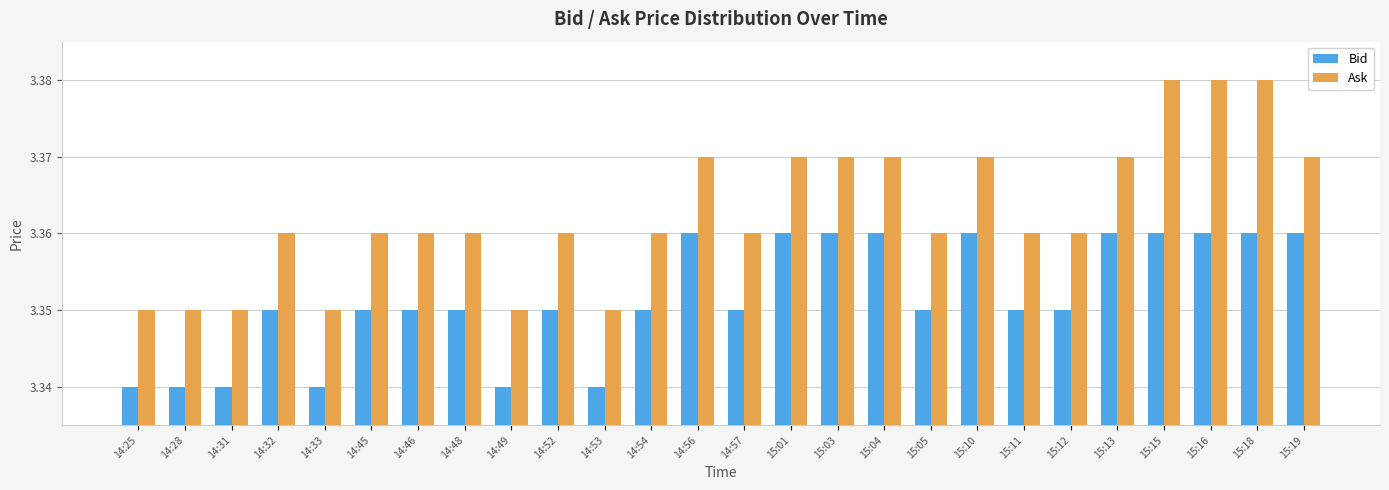

What is the label of the 17th bar from the left?

15:04